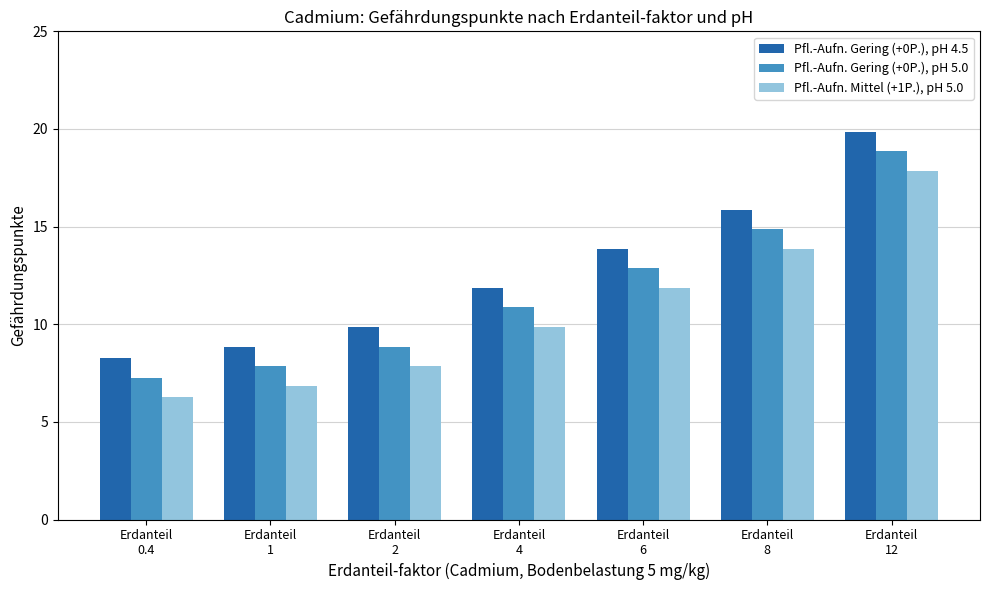

Which series has the largest total across all categories?

Pfl.-Aufn. Gering (+0P.), pH 4.5